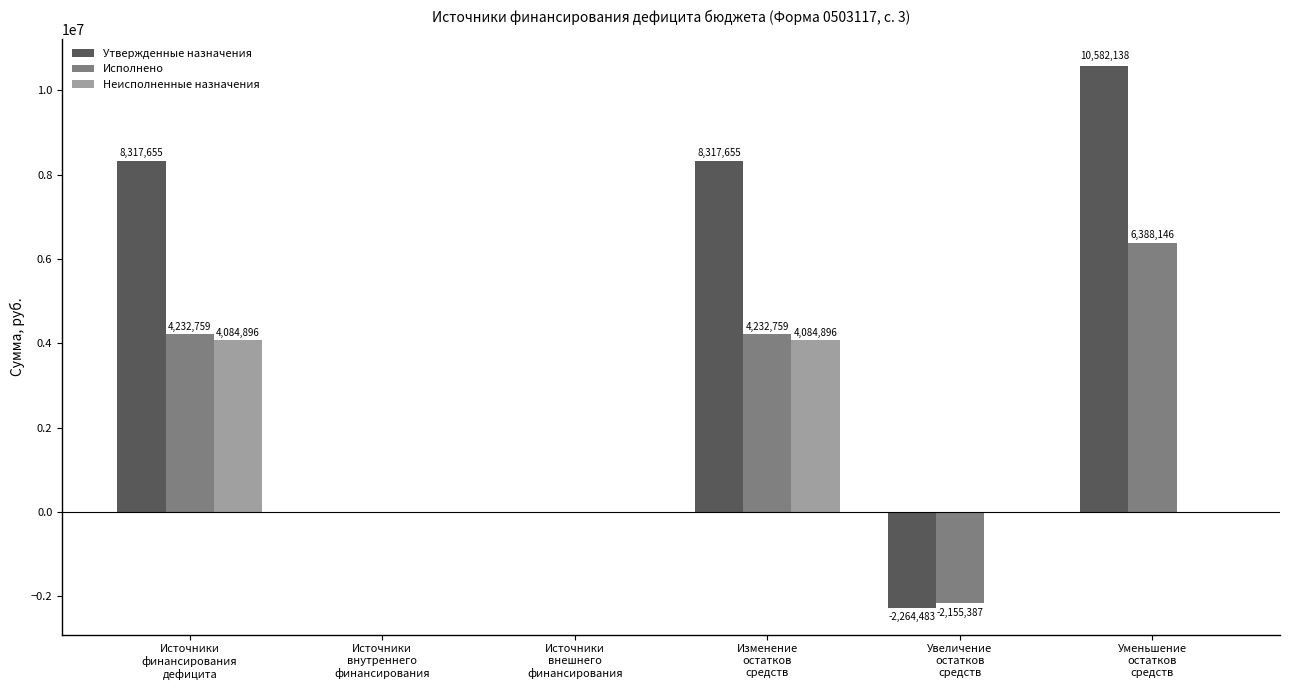

What is the highest value of the Неисполненные назначения series?

4084895.6